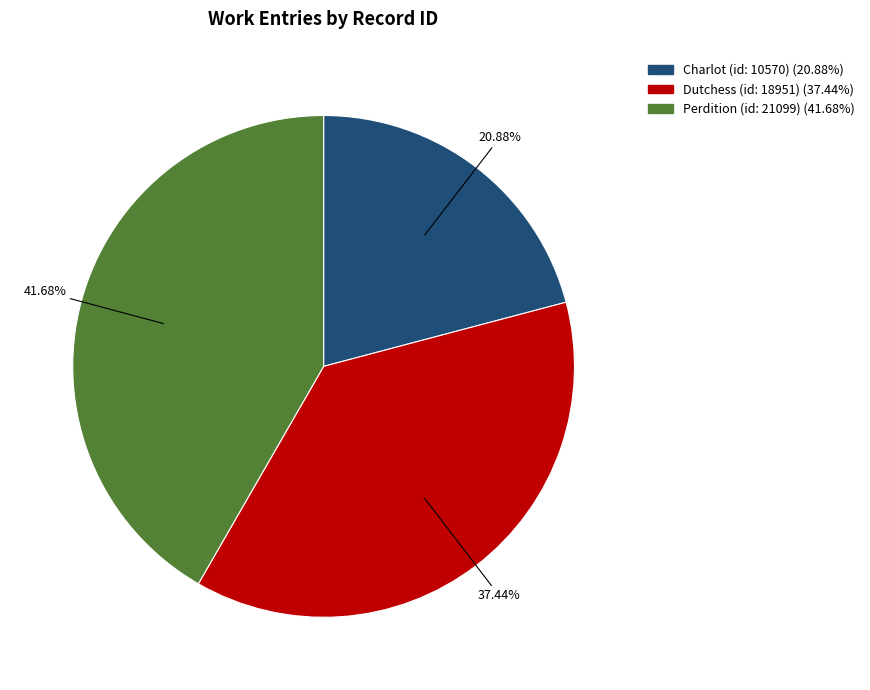

What percentage do Perdition (id: 21099) and Charlot (id: 10570) together represent?

62.6%